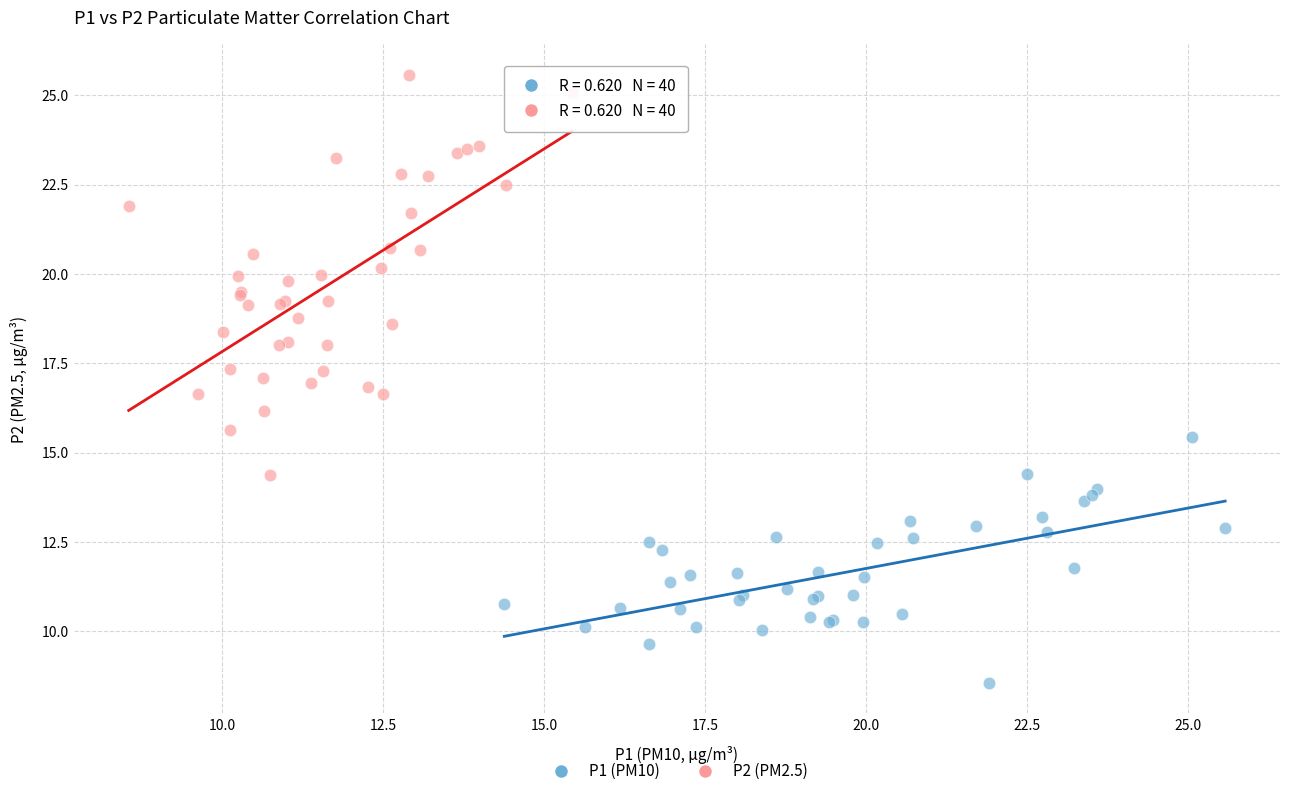

Which series has the widest spread of Y values?

P2 (PM2.5)